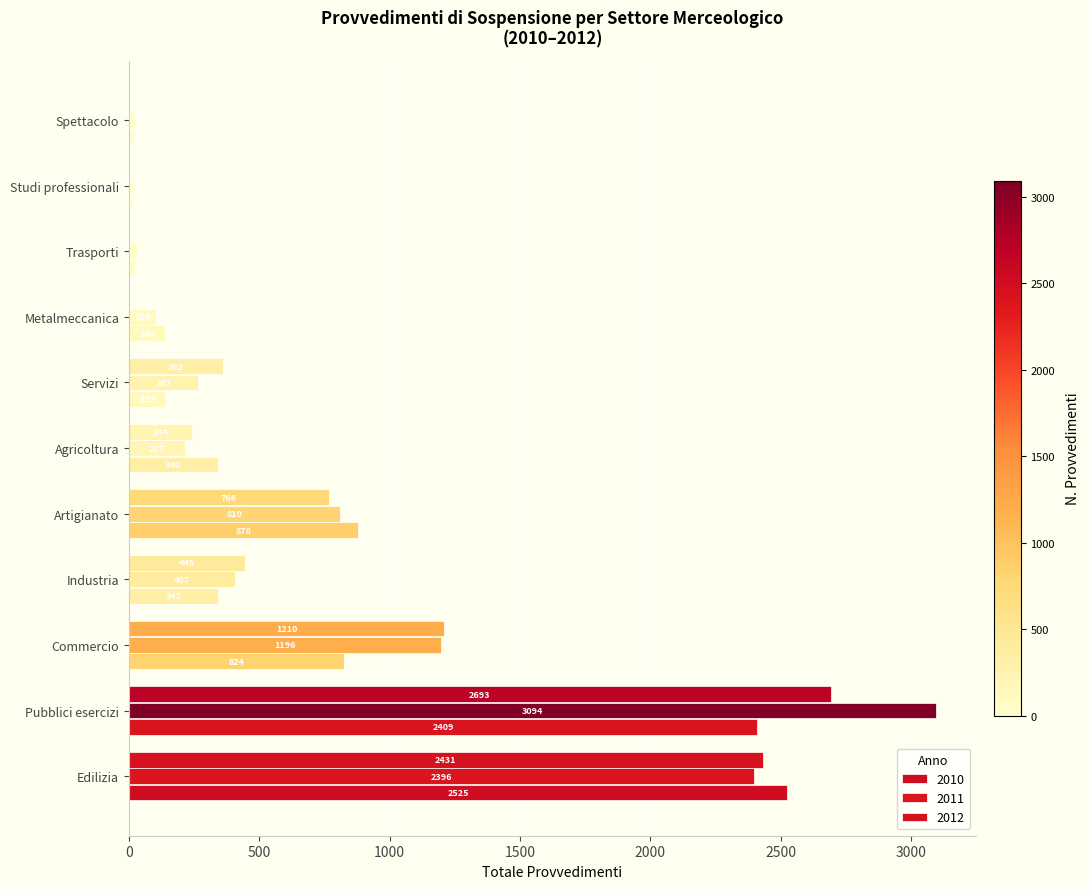

Count the number of categories in the chart.

11